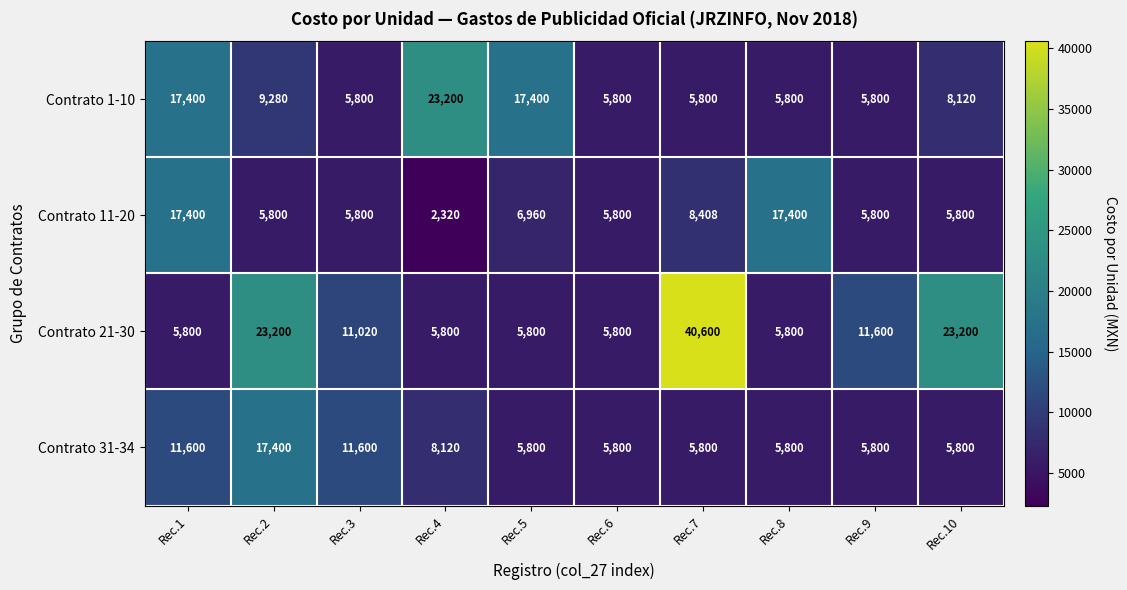

What is the difference between the highest and lowest values at Rec.7?

34800